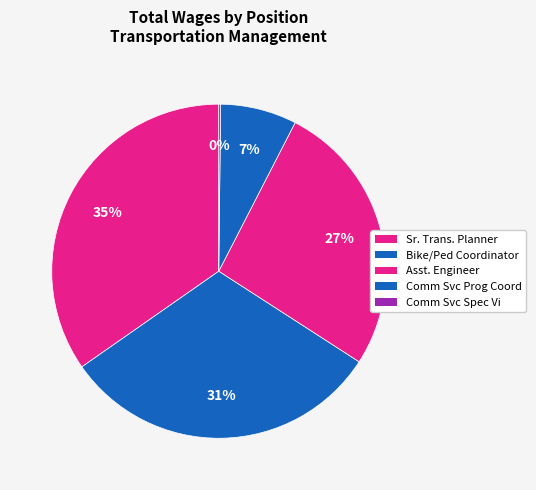

Which category has the smallest portion of the pie?

Comm Services Spec Vi